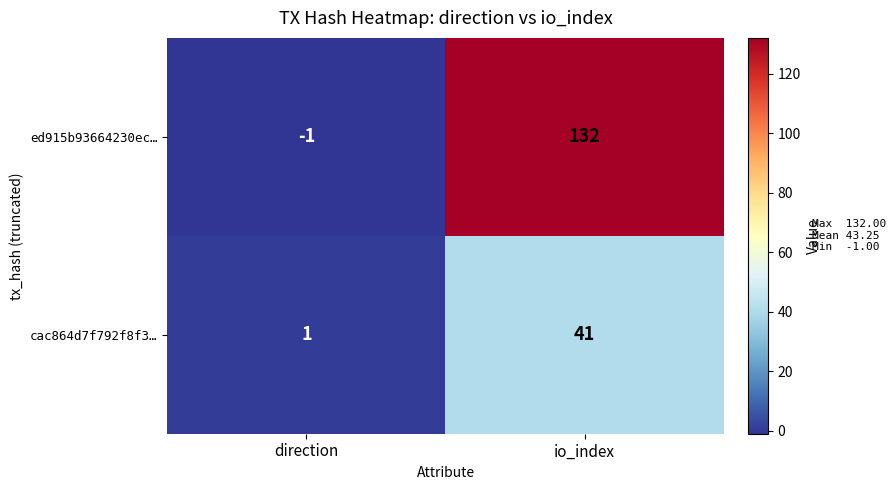

Read the cac864d7f792f8f3… value at io_index, to the nearest 5.

40